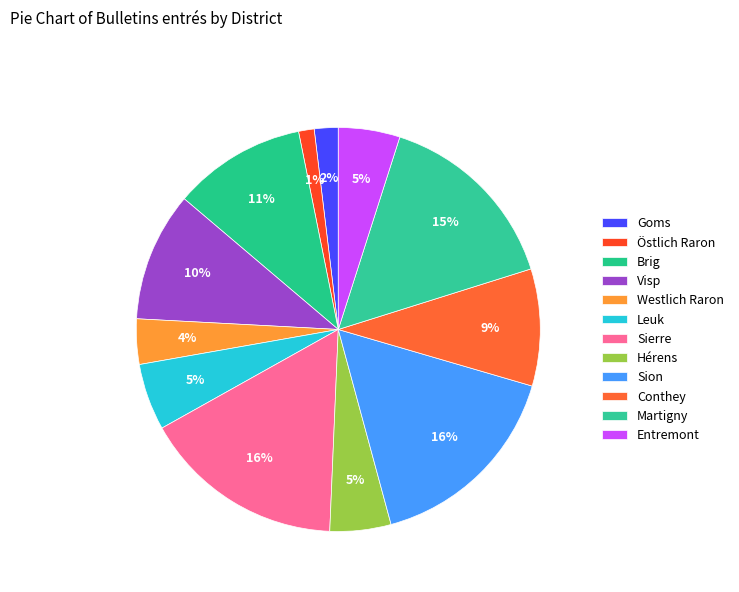

What portion of the pie excludes Visp?

89.6%